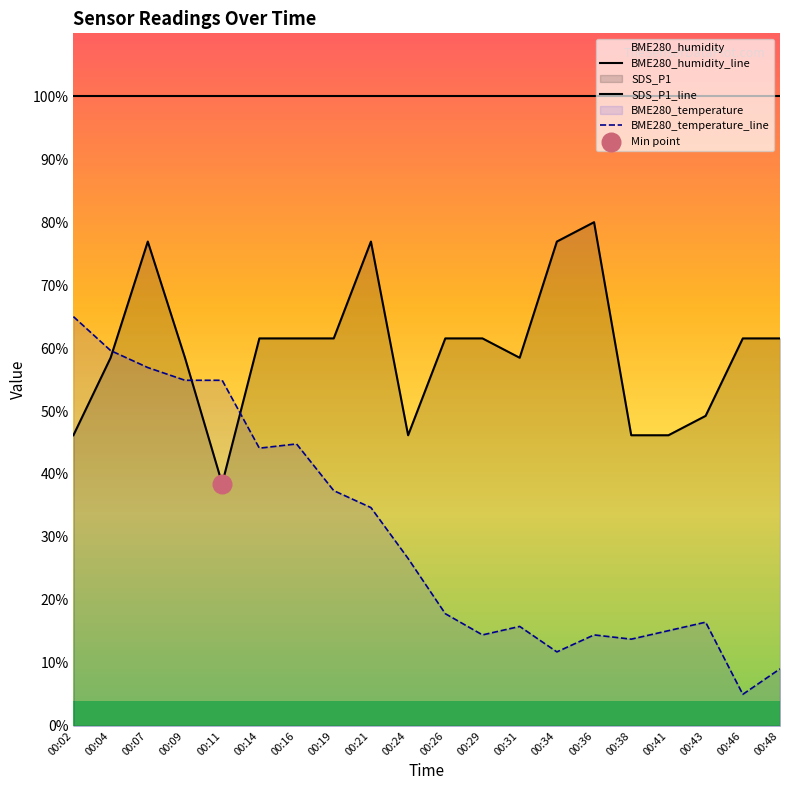

Which series has the widest spread of Y values?

BME280_temperature_line